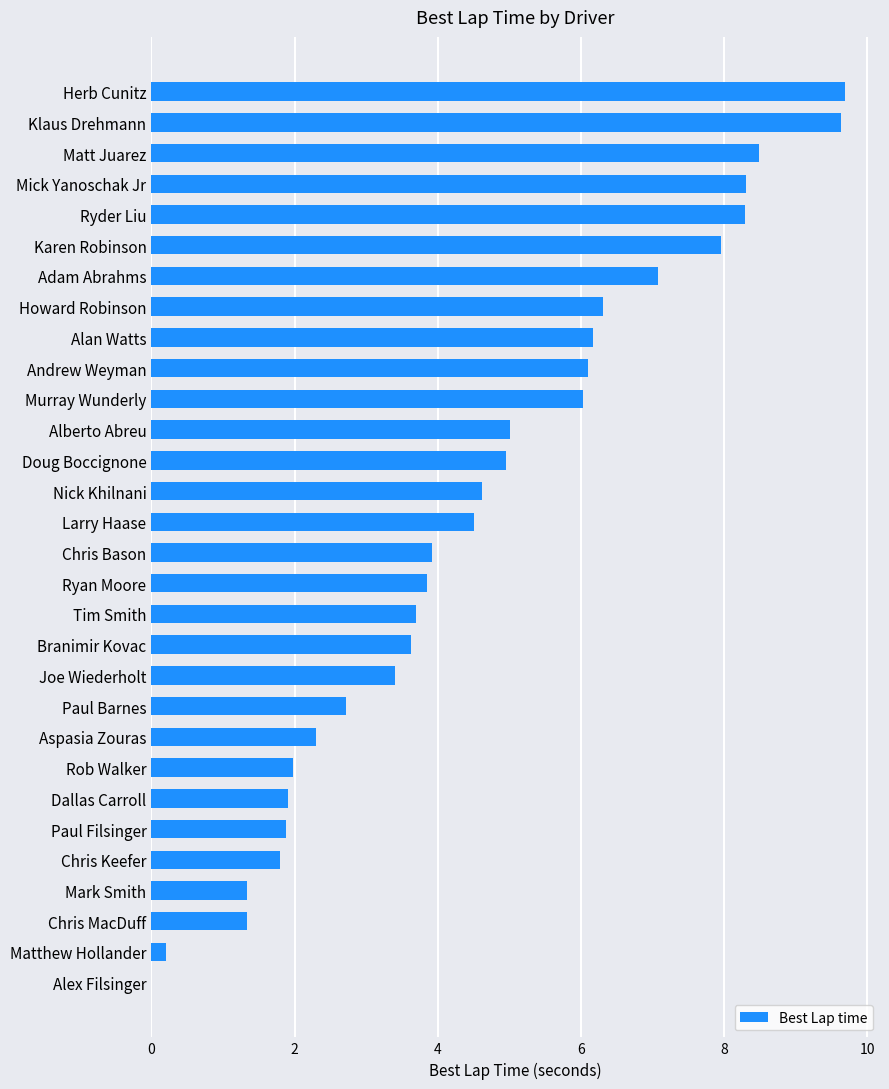

How many positive values are there?

29